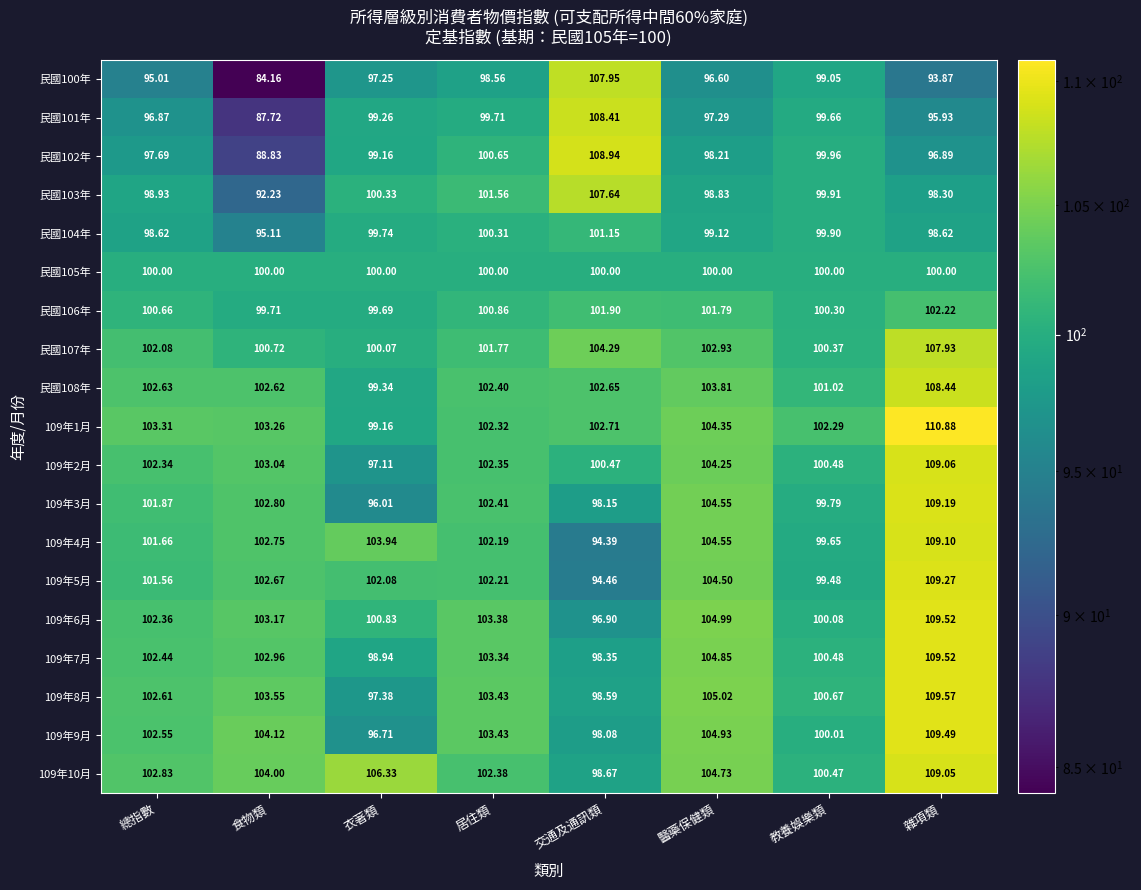

At which label is 109年4月 closest to 101?

總指數